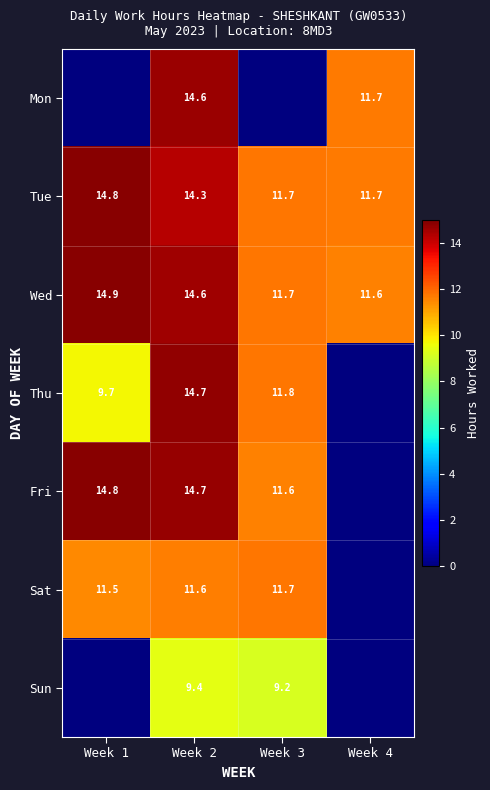

What is the approximate value of Wed at Week 3?

11.7